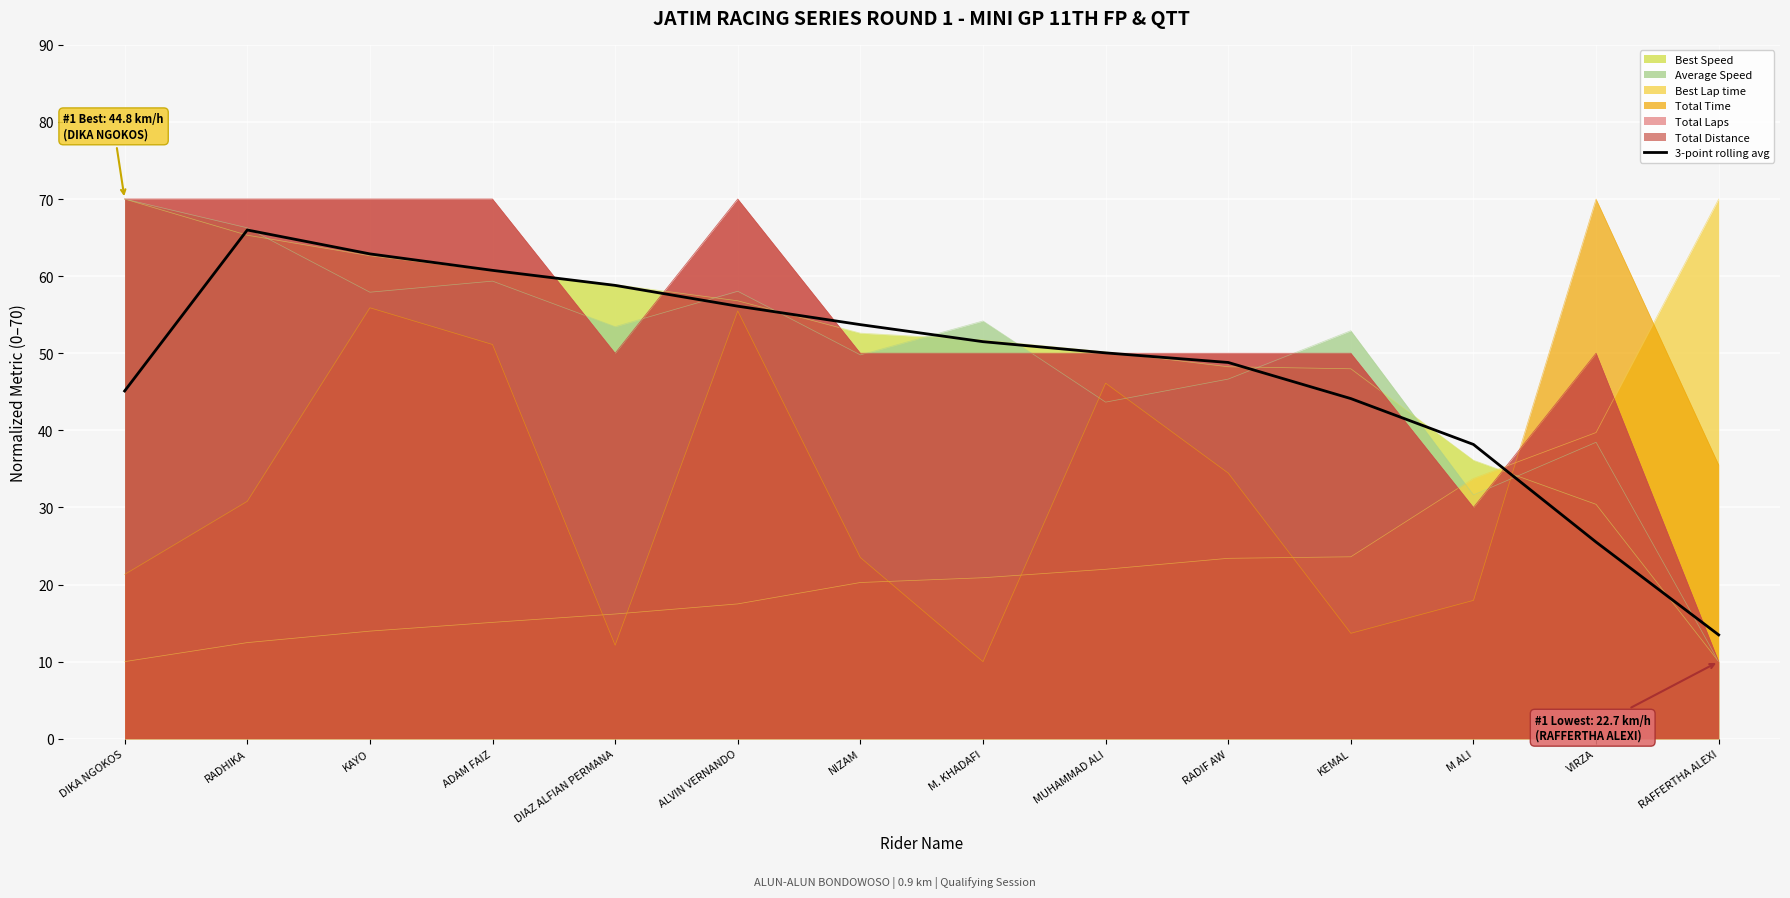

Which label corresponds to the largest value in the chart?

RADHIKA